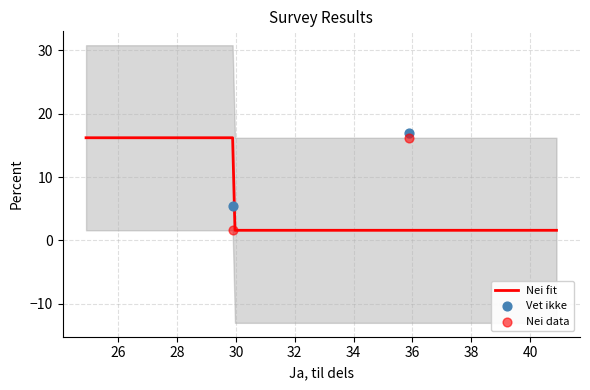

Which series has the largest total across all categories?

Vet ikke